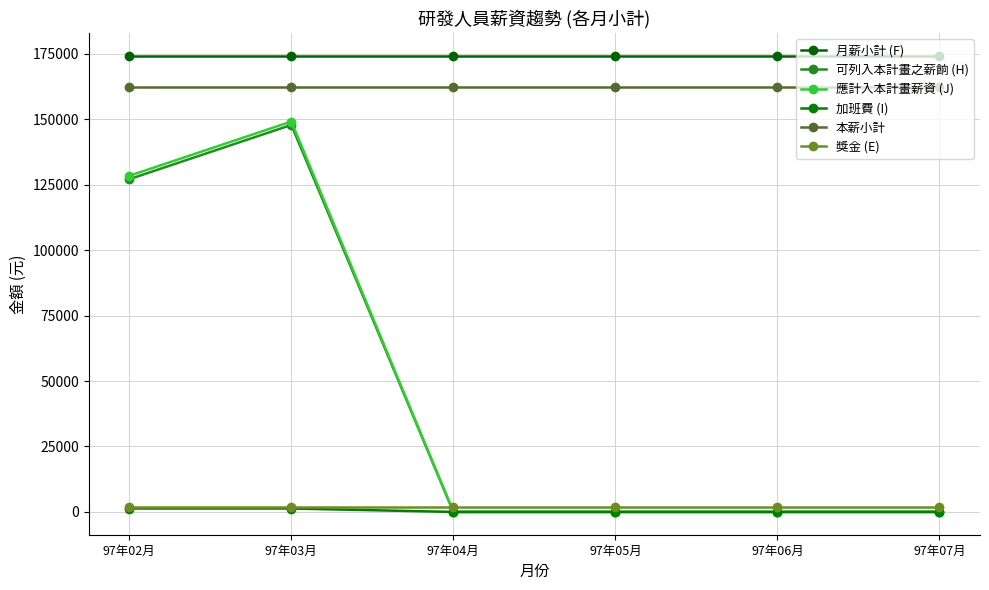

Is it true that 本薪小計 equals 162200 at 97年04月?

True